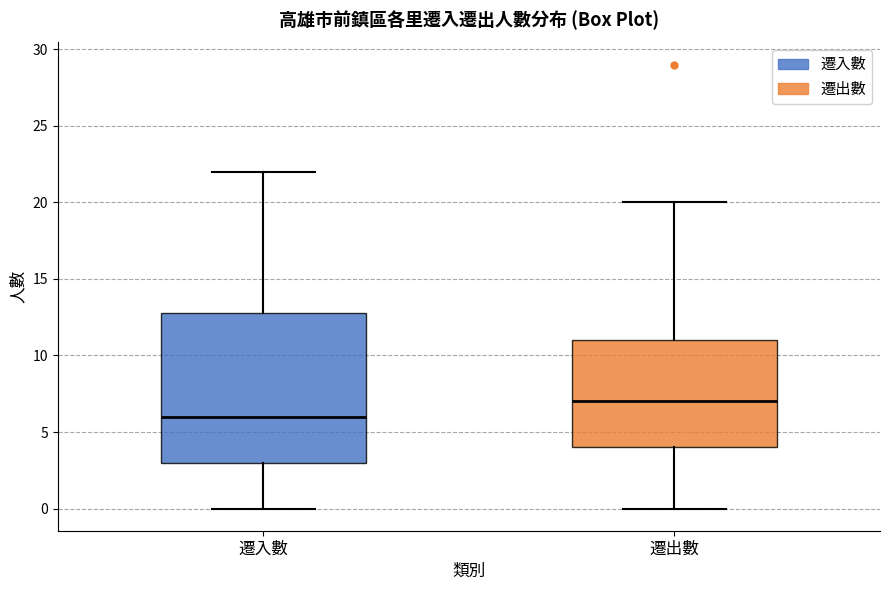

Reading left to right, transcribe this box plot: for each box, give where its median line is, the range the box spans, and where its two whiskers end, as read against the y-axis. The values are not printed on the chart, so give them approximately, as read against the axis.

遷入數: median 6, box 3 to 13, whiskers 0 to 22
遷出數: median 7, box 4 to 11, whiskers 0 to 20